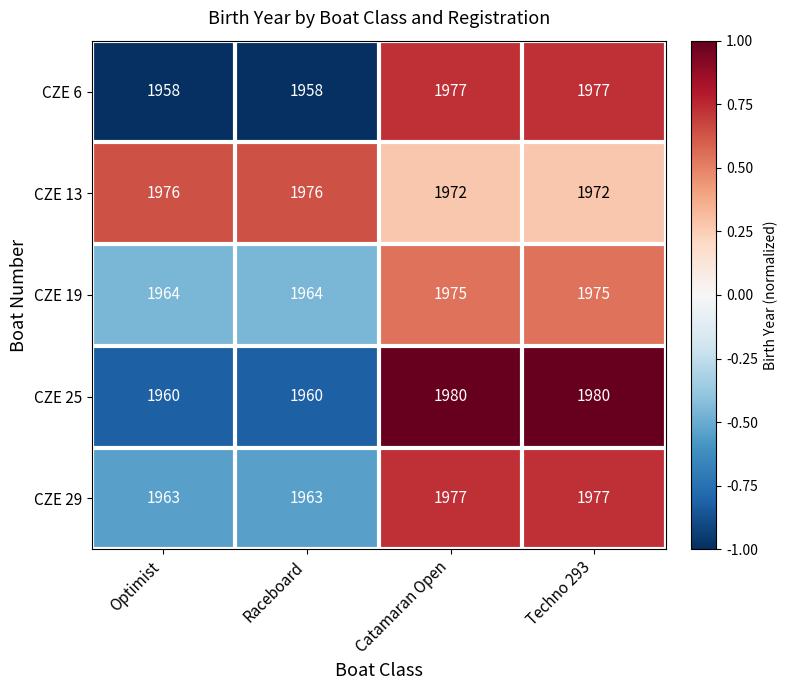

What is the difference between the maximum and minimum values in the CZE 6 series?

19